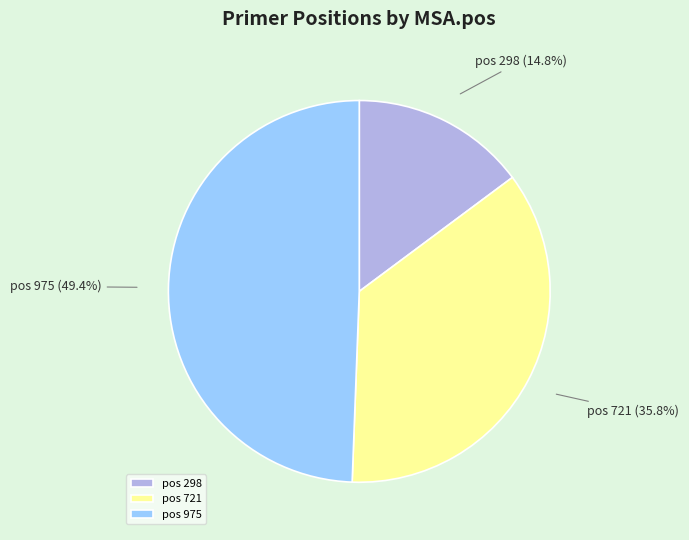

Which slice is the largest?

pos 975